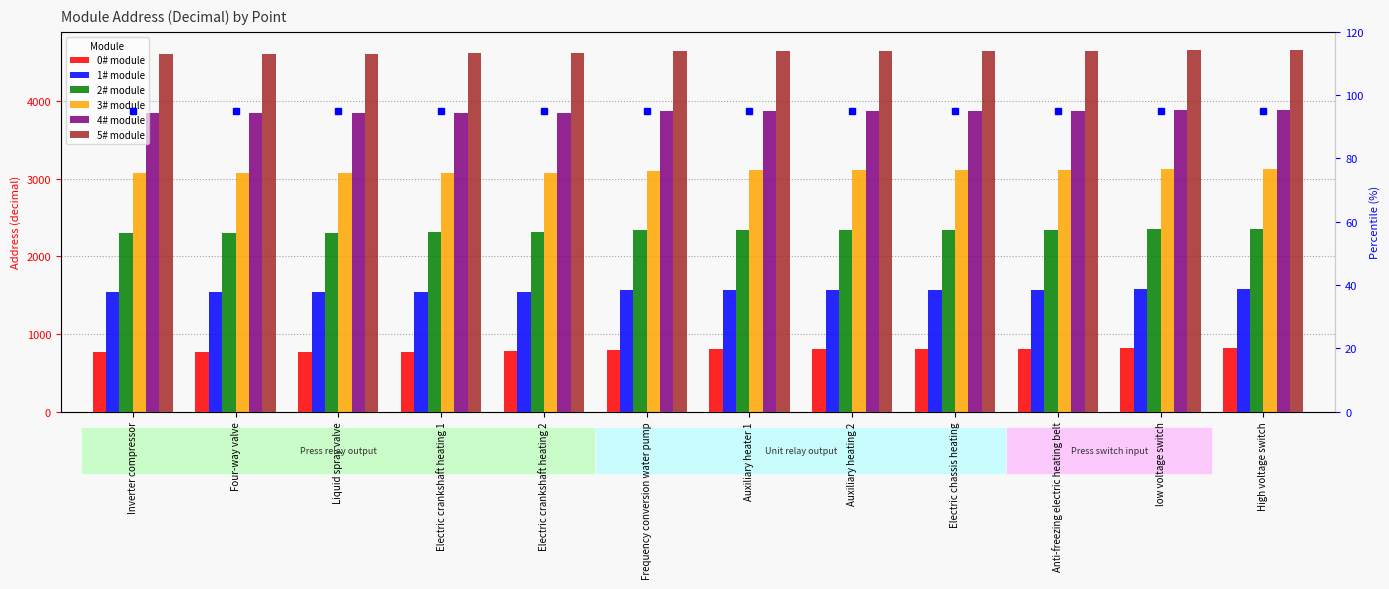

What are all the series names shown in the legend?

0# module, 1# module, 2# module, 3# module, 4# module, 5# module